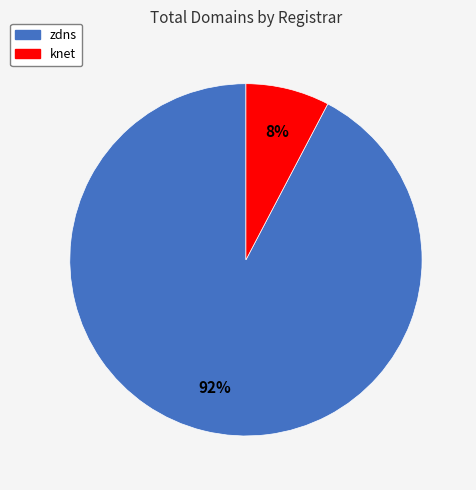

Which has a higher value, zdns or knet?

zdns